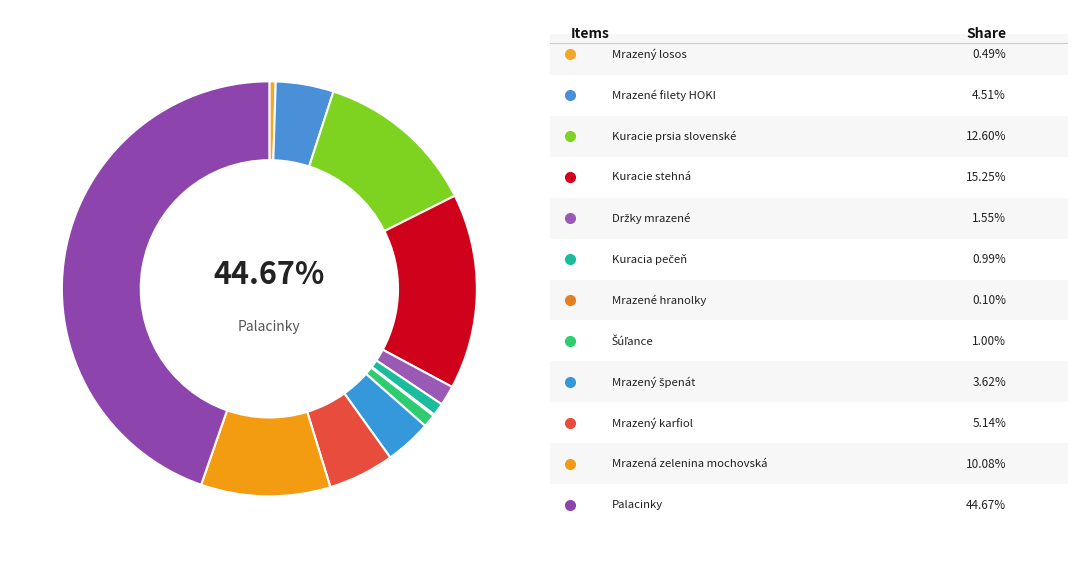

How many segments does this pie chart have?

12